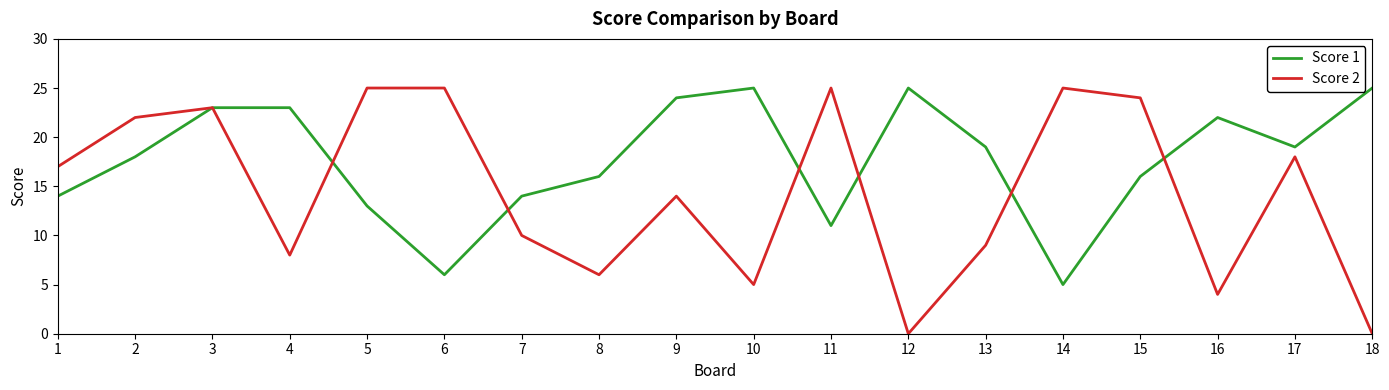

Does the chart display data point markers on the line(s)?

No